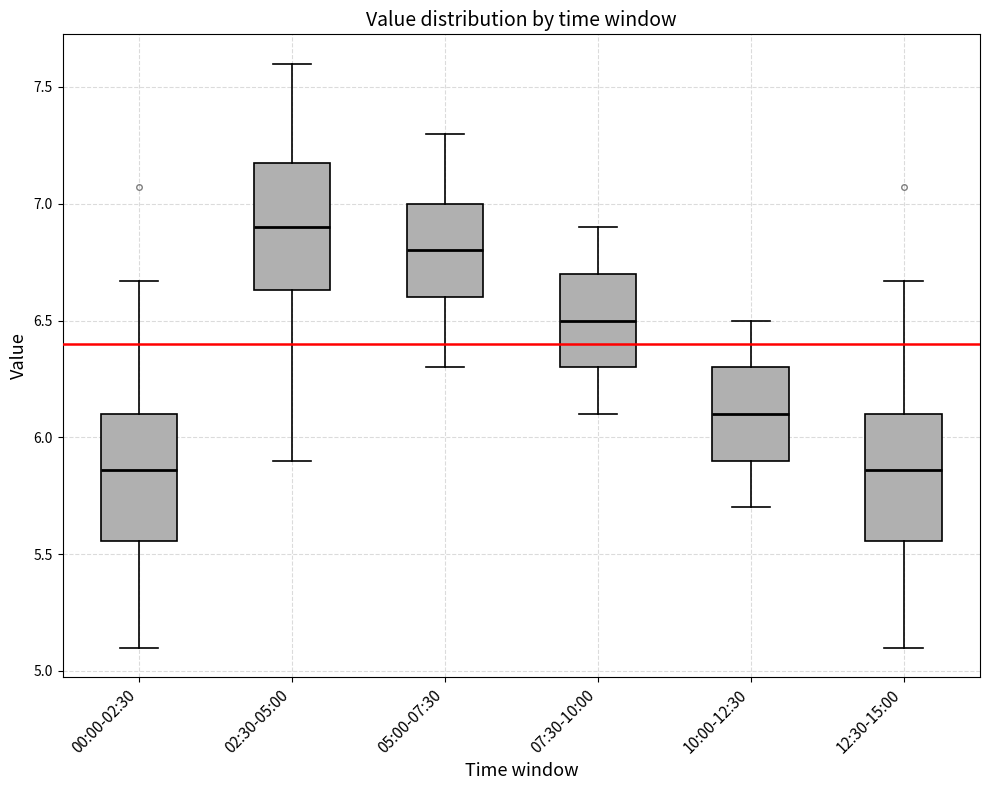

Reading left to right, read every box against the y-axis: the position of its median line, the range the box covers, and the ends of its whiskers. The values are not printed on the chart, so give them approximately, as read against the axis.

00:00-02:30: median 5.85, box 5.55 to 6.10, whiskers 5.10 to 6.65
02:30-05:00: median 6.90, box 6.65 to 7.20, whiskers 5.90 to 7.60
05:00-07:30: median 6.80, box 6.60 to 7.00, whiskers 6.30 to 7.30
07:30-10:00: median 6.50, box 6.30 to 6.70, whiskers 6.10 to 6.90
10:00-12:30: median 6.10, box 5.90 to 6.30, whiskers 5.70 to 6.50
12:30-15:00: median 5.85, box 5.55 to 6.10, whiskers 5.10 to 6.65